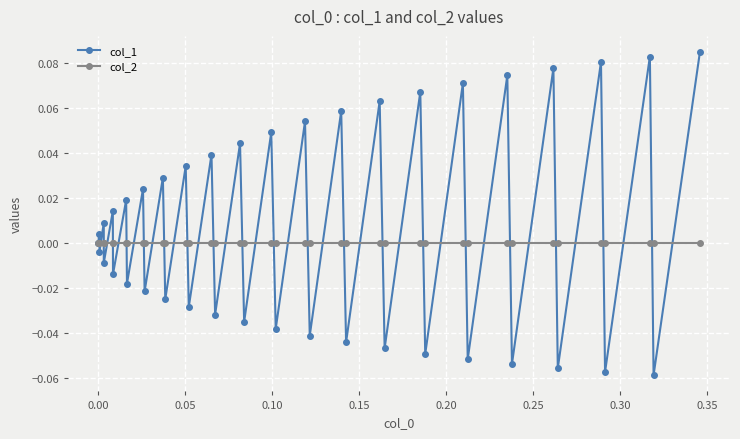

How many interior local peaks does the col_1 series have?

19